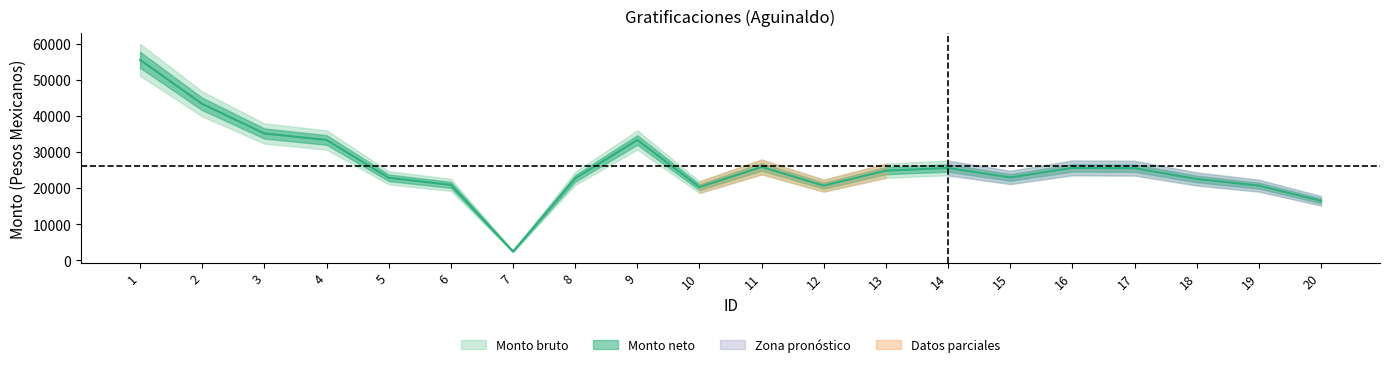

Where does the data first go above 24813?

1